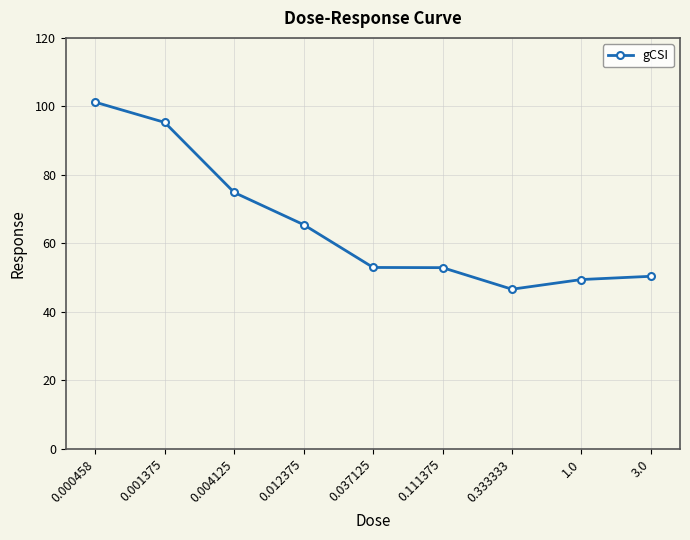

What is the minimum value shown in the chart?

46.6